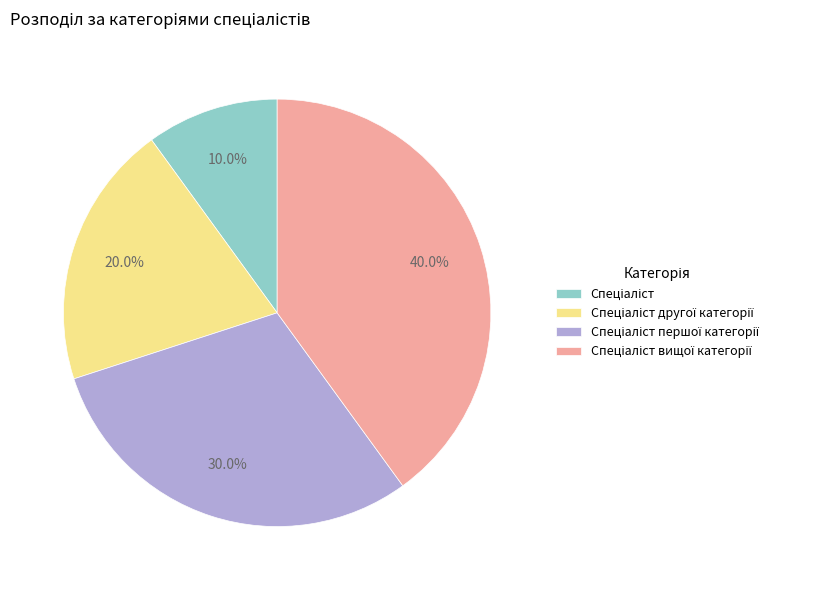

Does any single category account for the majority?

No